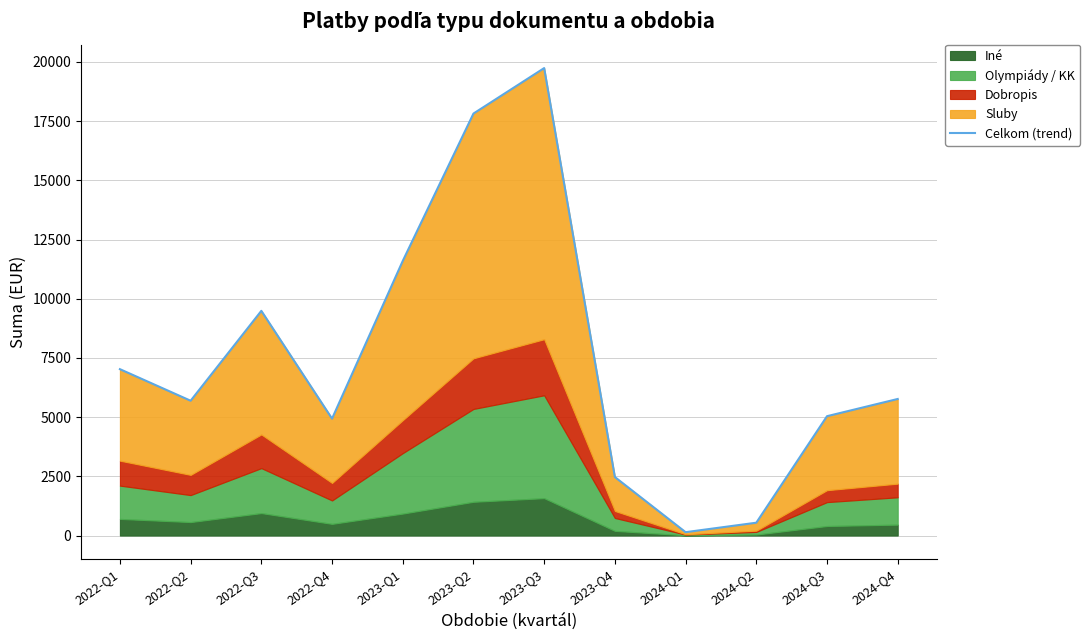

List the labels in order of value, largest first.

2023-Q3, 2023-Q2, 2023-Q1, 2022-Q3, 2022-Q1, 2024-Q4, 2022-Q2, 2024-Q3, 2022-Q4, 2023-Q4, 2024-Q2, 2024-Q1